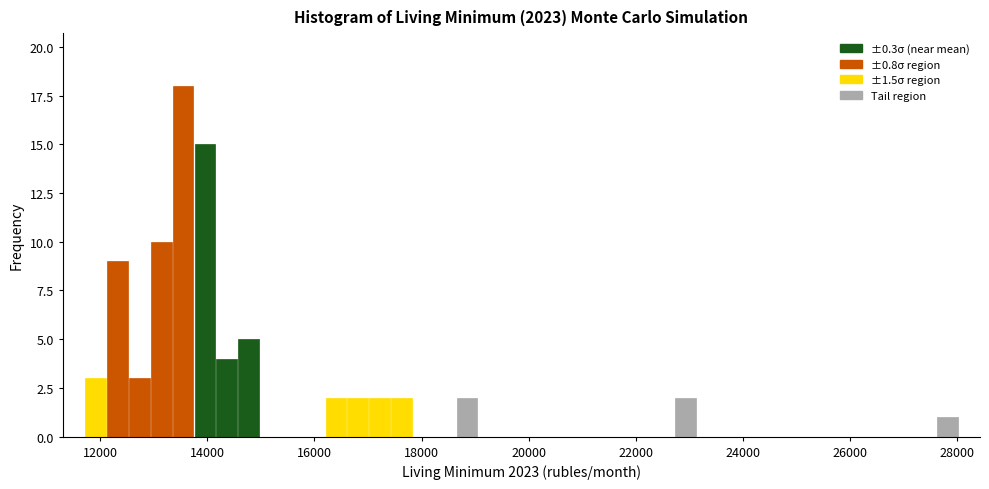

Around what value on the x-axis is the tallest bar? Give the approximate position of its centre, as read against the axis.

13600